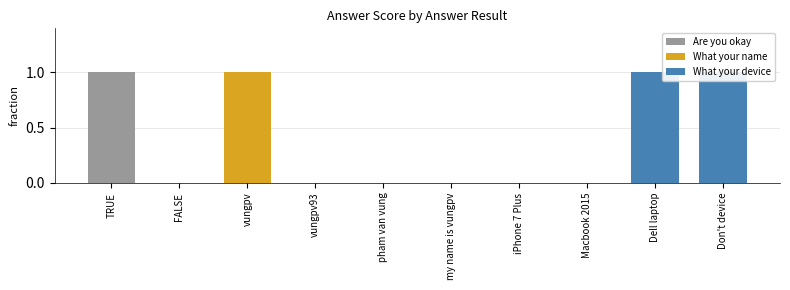

What is the difference between the maximum and minimum values?

1